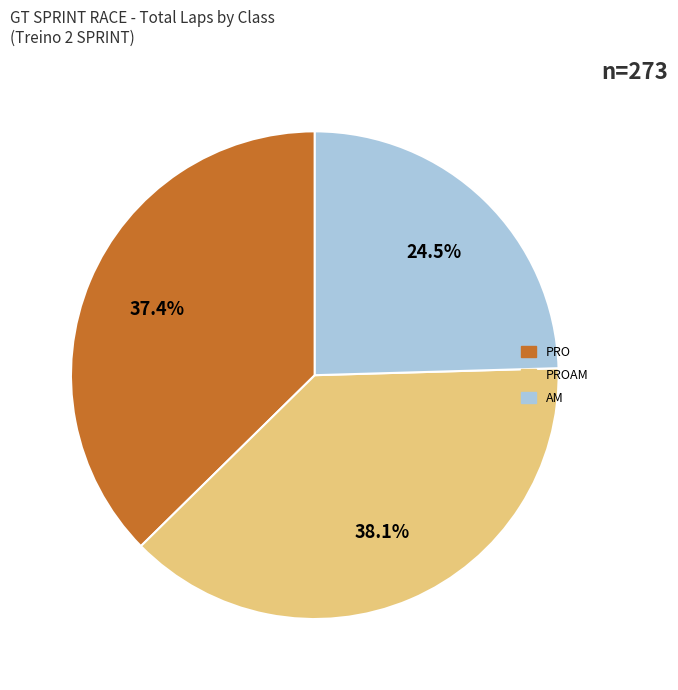

Is there a majority slice in this chart?

No